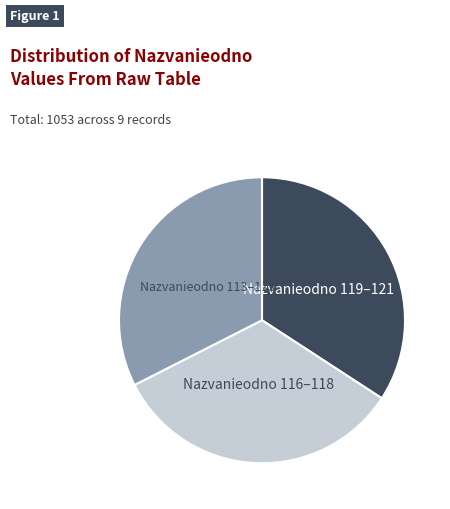

Does Nazvanieodno 119–121 represent more than half of the total?

No